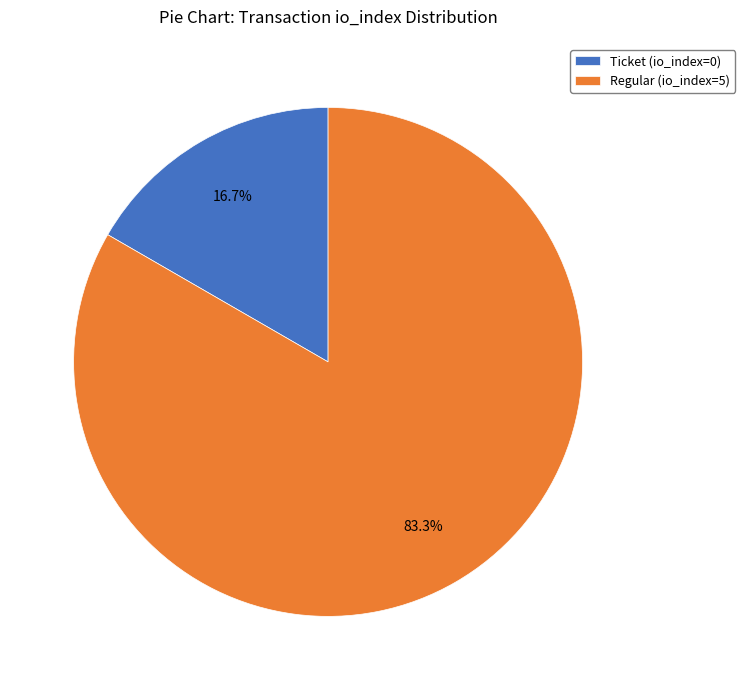

Approximately how many times larger is the value at Regular (io_index=5) compared to Ticket (io_index=0)?

5.0